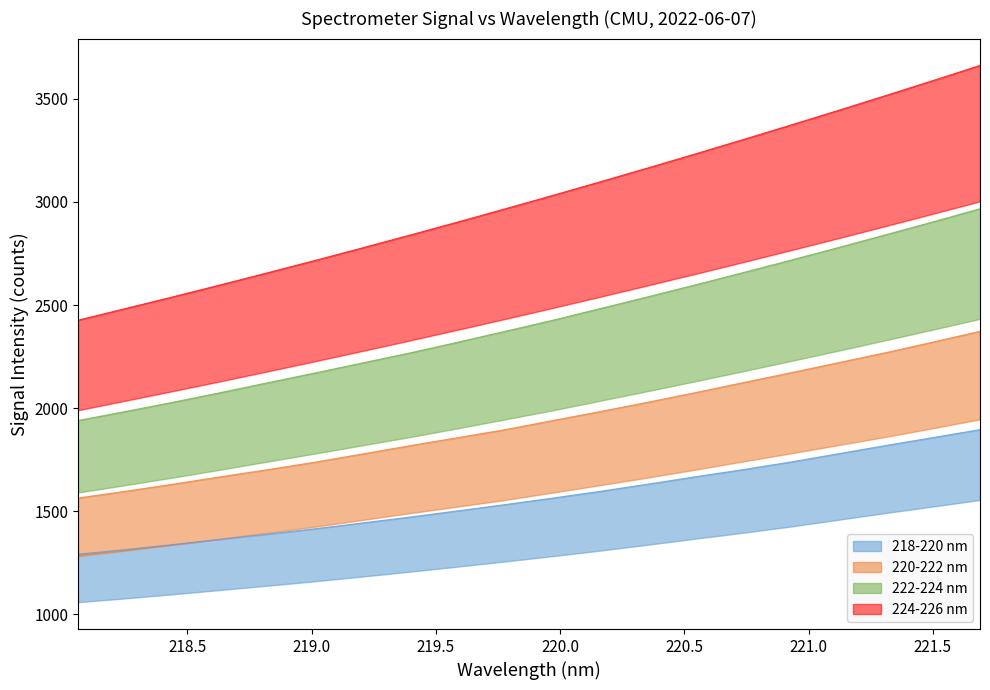

Which series has the largest total across all categories?

224-226 nm